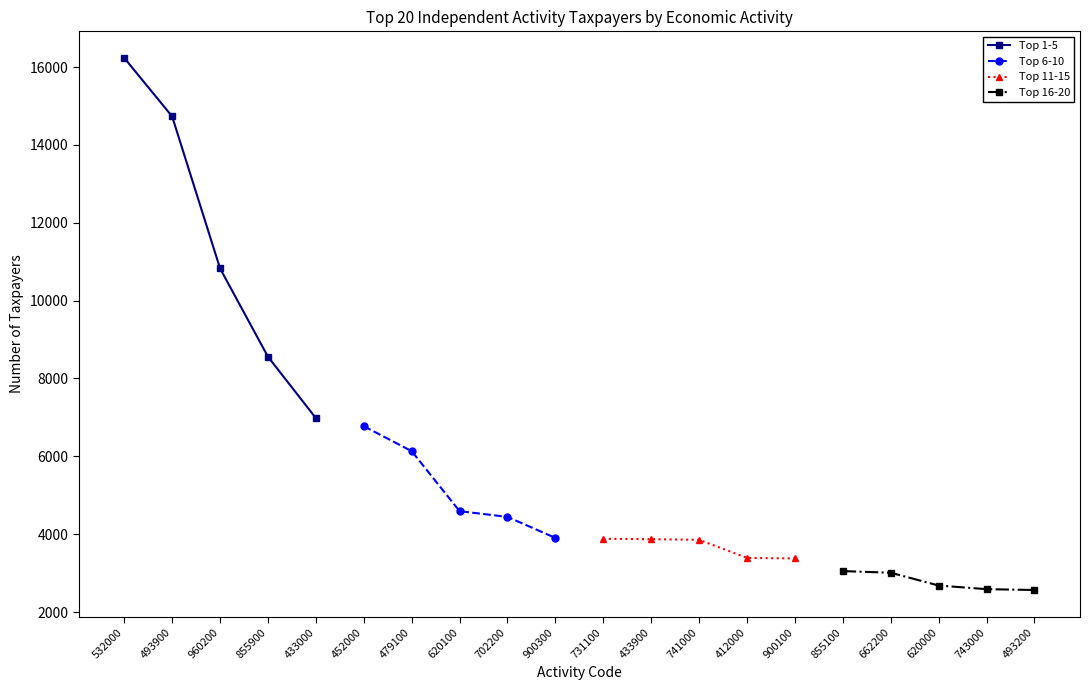

The Top 11-15 series shows 3390 at 412000. True or false?

True